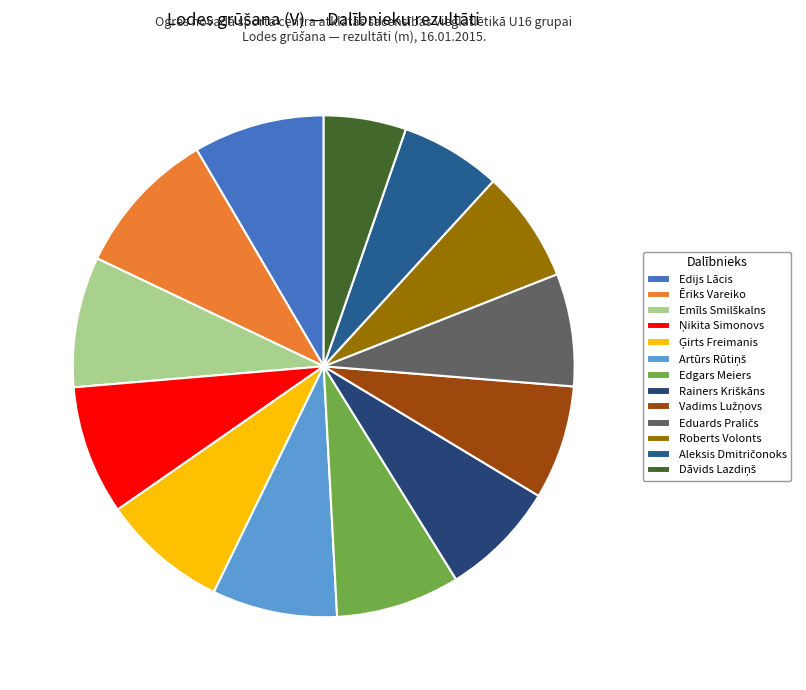

Which has a higher value, Ēriks Vareiko or Ģirts Freimanis?

Ēriks Vareiko